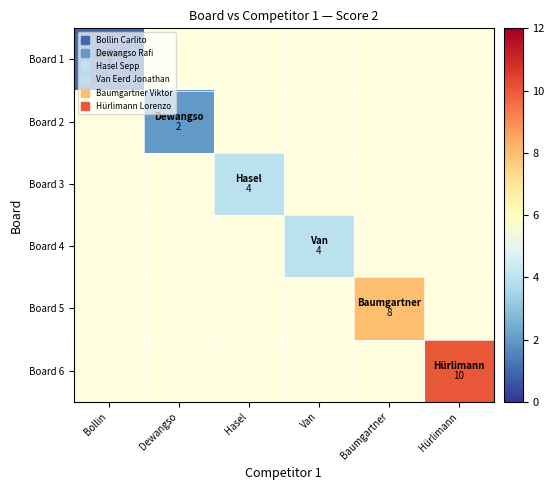

Rank the categories by Board 2 value from lowest to highest.

Bollin, Dewangso, Hasel, Van, Baumgartner, Hürlimann